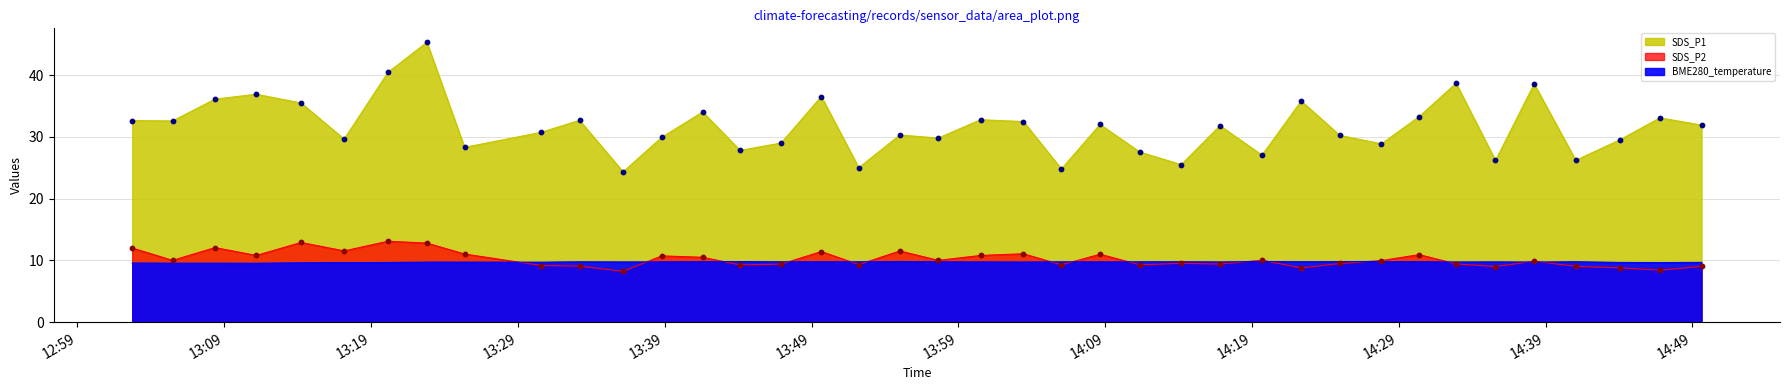

Which series has the largest Y range (max minus min)?

SDS_P1